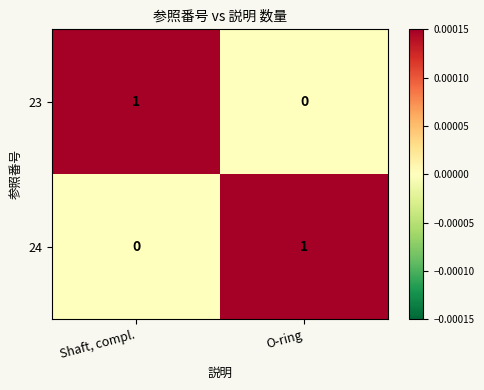

Is the value of 24 at O-ring greater than the value of 23 at O-ring?

Yes